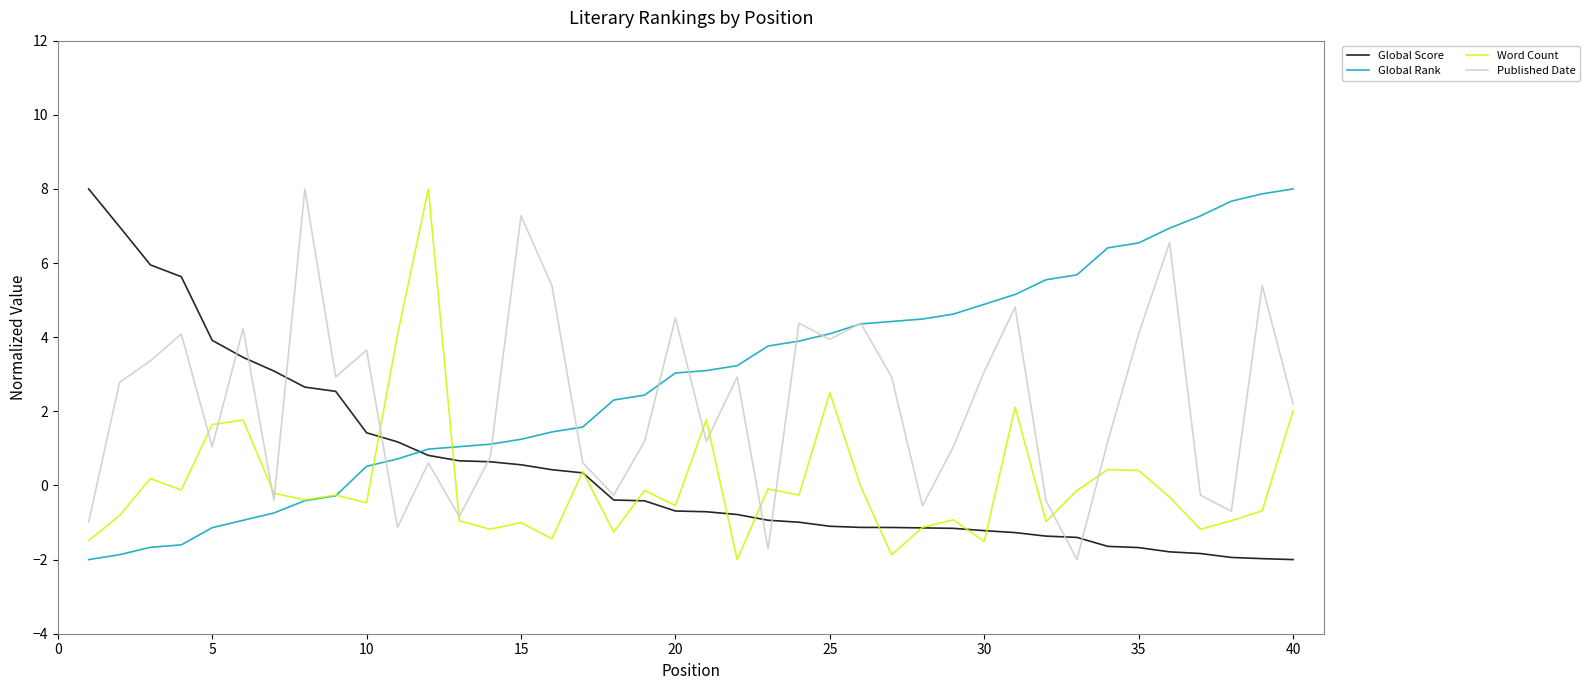

What is the greatest value displayed?

8.0